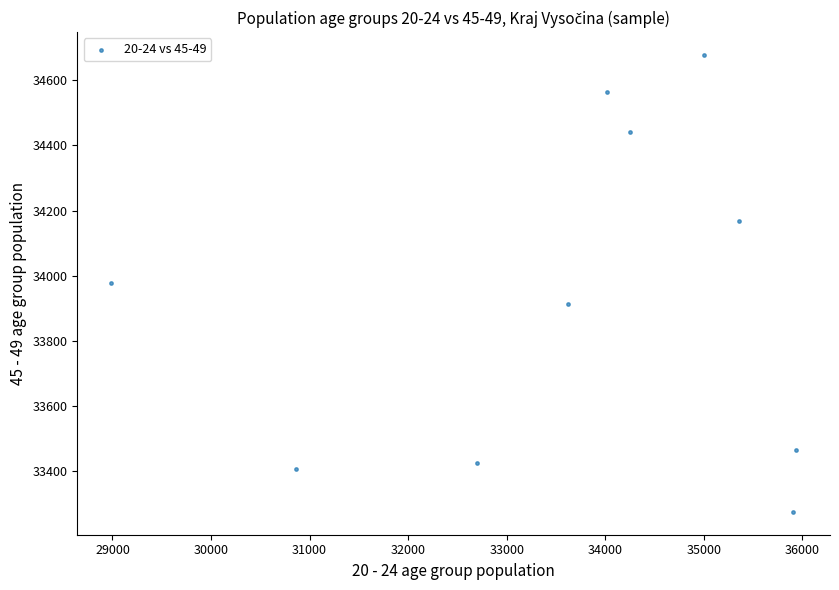

What is the range of X values (max minus min)?

6942